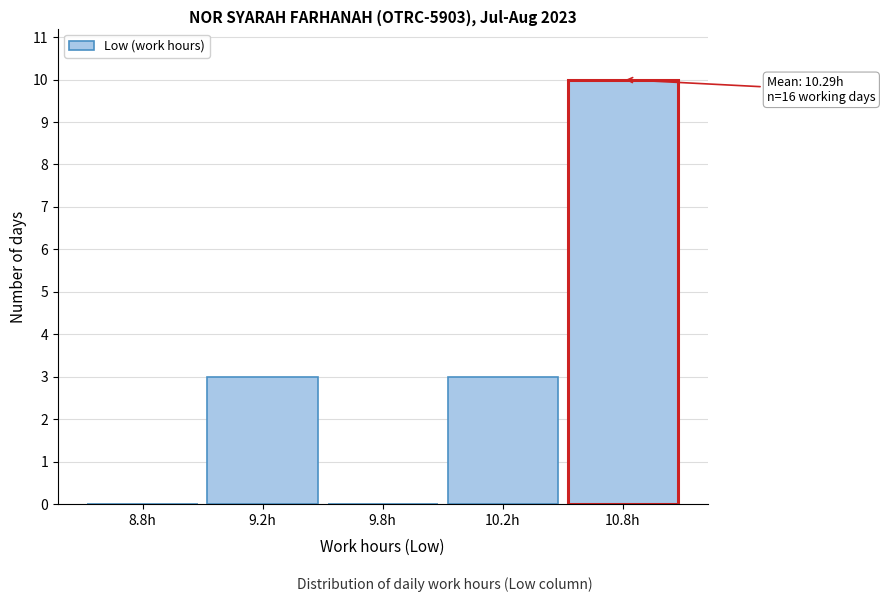

Reading left to right, what are all the values shown in this chart?

8.8h=0	9.2h=3	9.8h=0	10.2h=3	10.8h=10